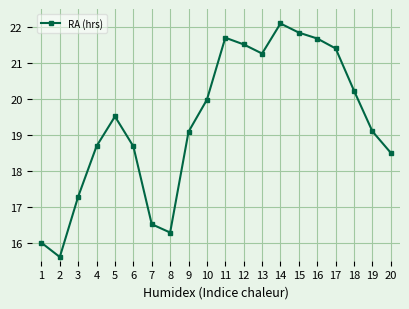

What is the difference between the maximum and minimum values?

6.5